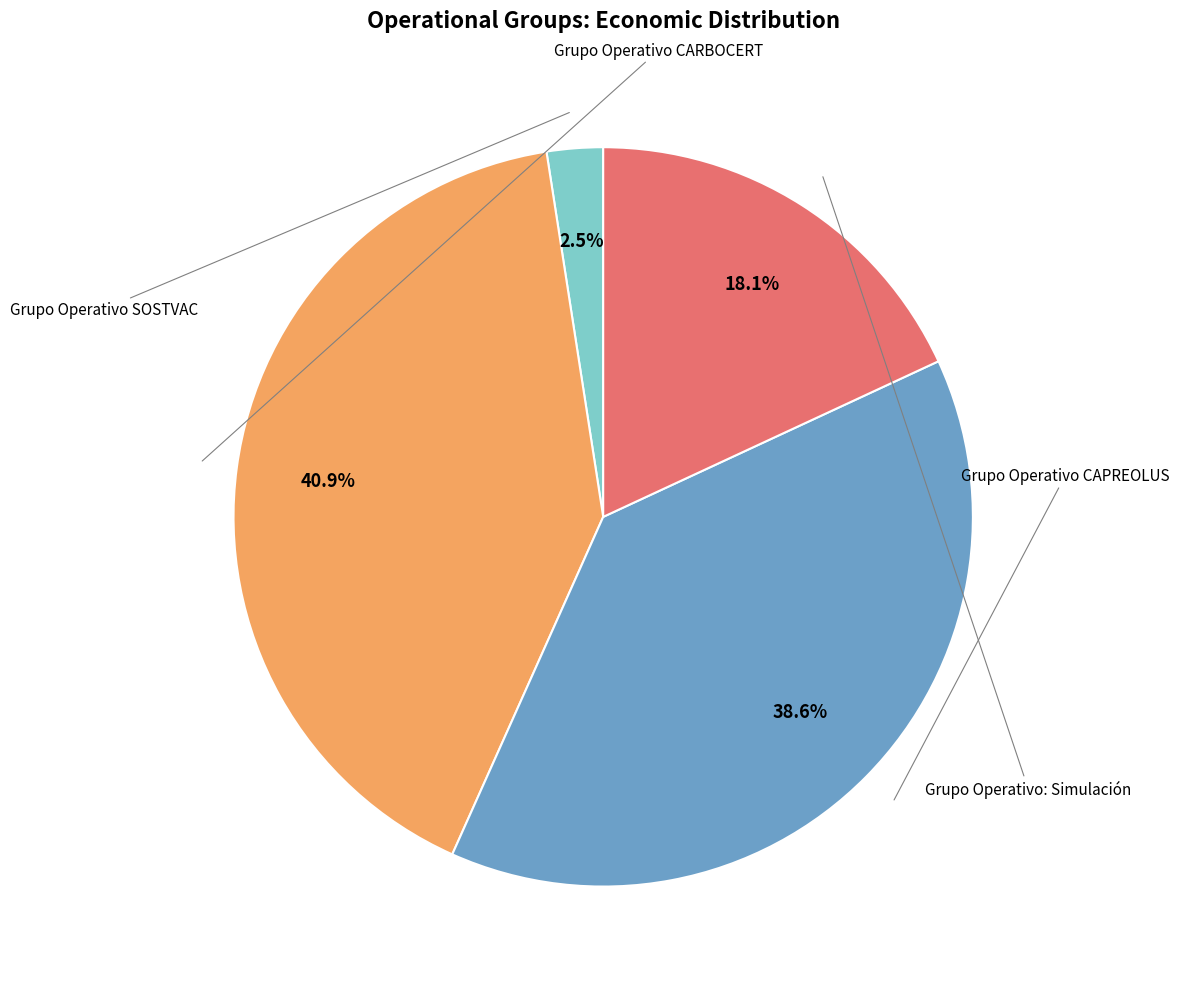

How many segments does this pie chart have?

4